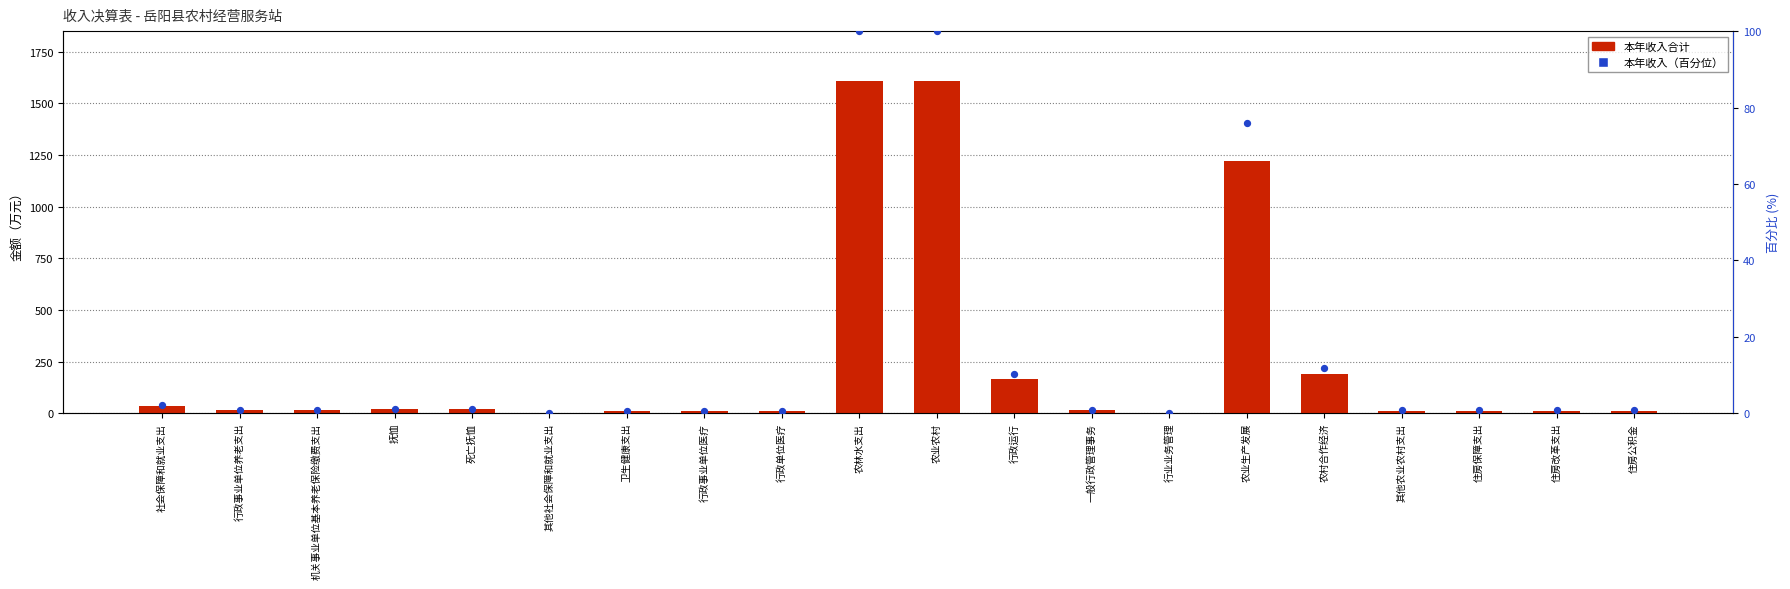

Which series contains the highest Y value?

本年收入合计